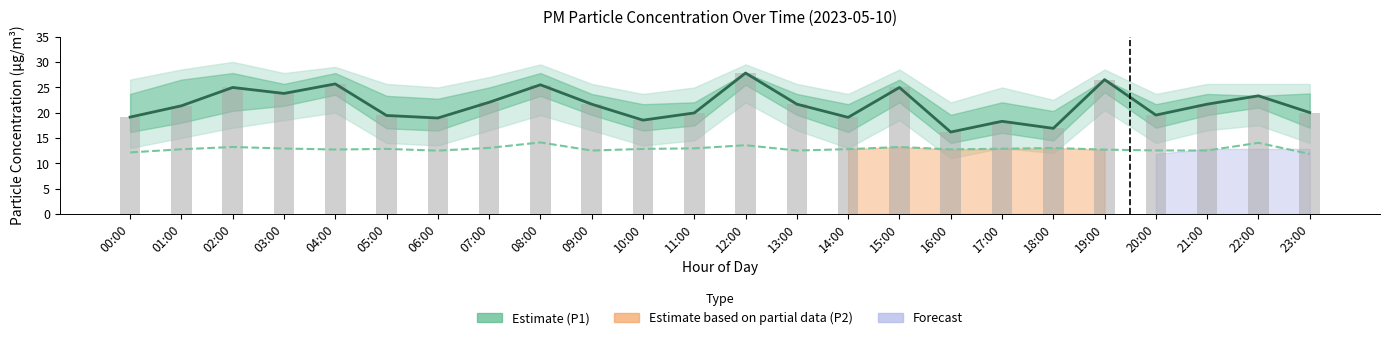

What is the label of the 4th bar from the left?

03:00